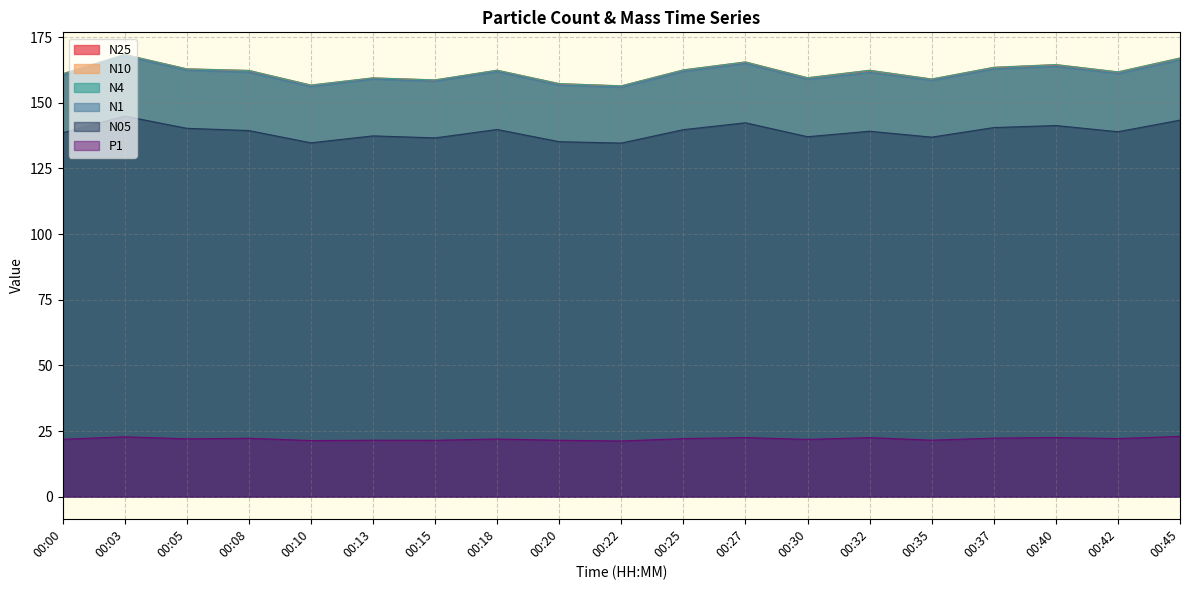

How many lines are shown in the chart?

6